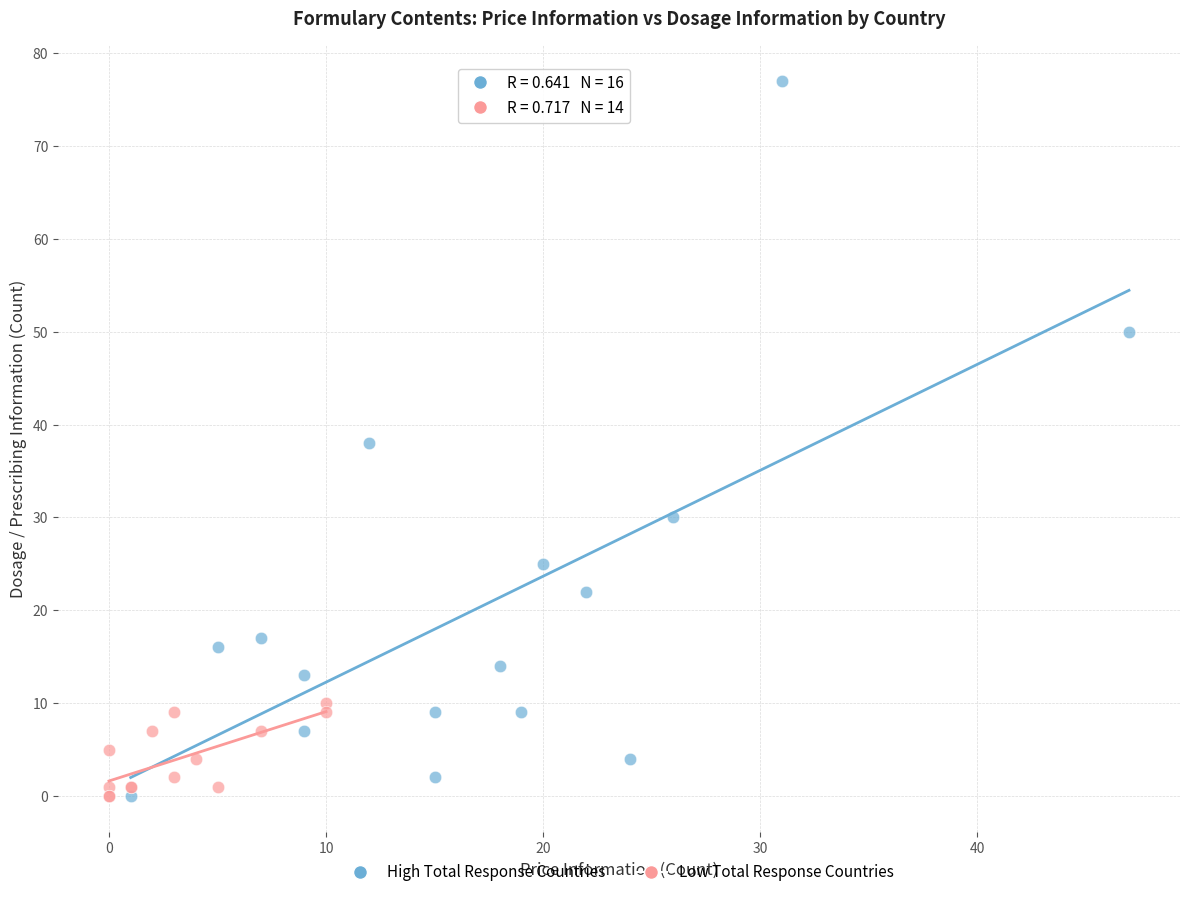

What are all the series names shown in the legend?

High Total Response Countries, Low Total Response Countries